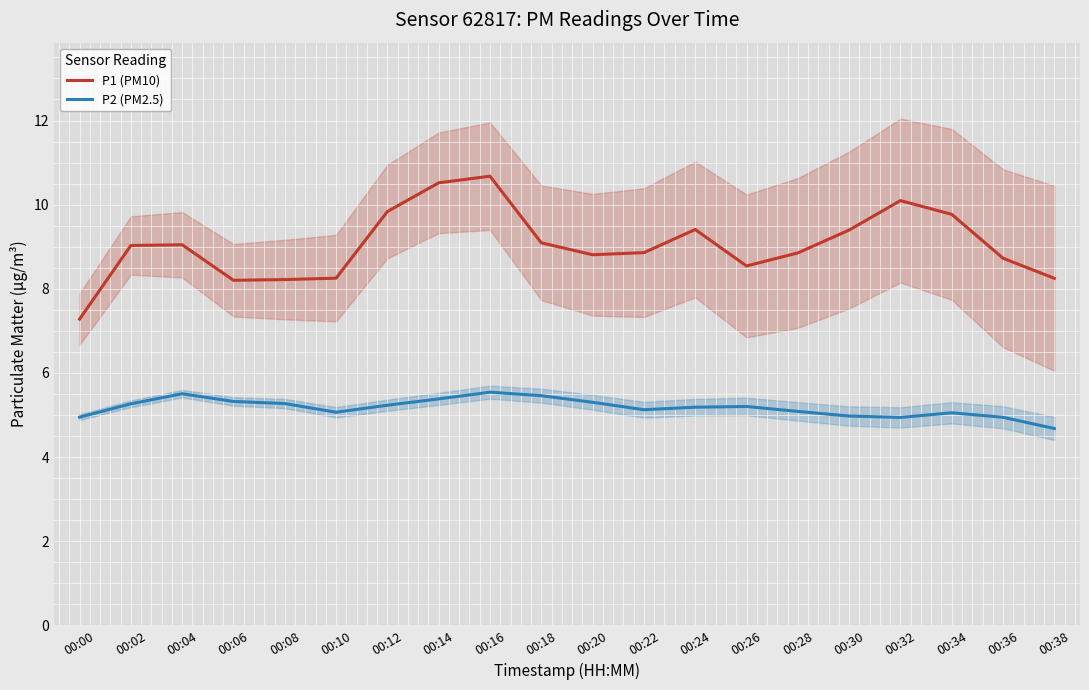

What is the maximum value for P1 (PM10)?

10.7